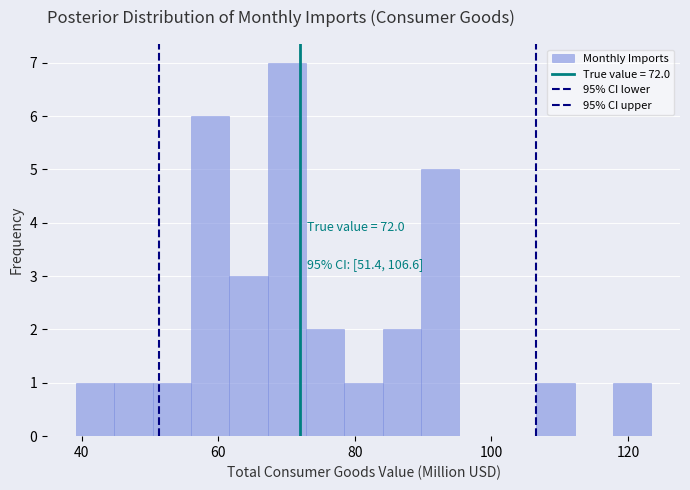

Read against the x-axis, roughly where is the centre of the tallest bar?

70